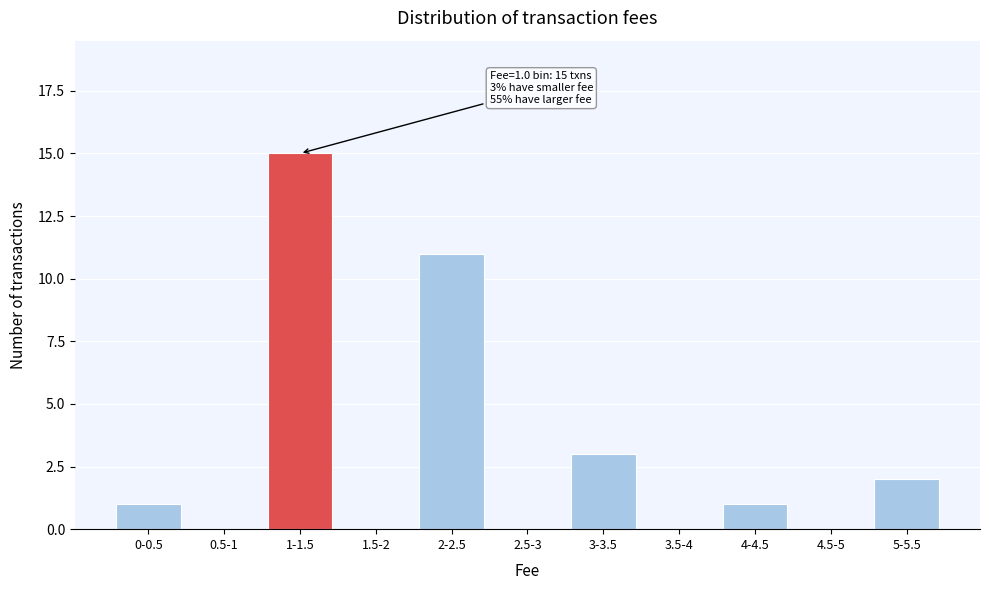

Reading left to right, extract all data points from this chart.

0-0.5=1	0.5-1=0	1-1.5=15	1.5-2=0	2-2.5=11	2.5-3=0	3-3.5=3	3.5-4=0	4-4.5=1	4.5-5=0	5-5.5=2